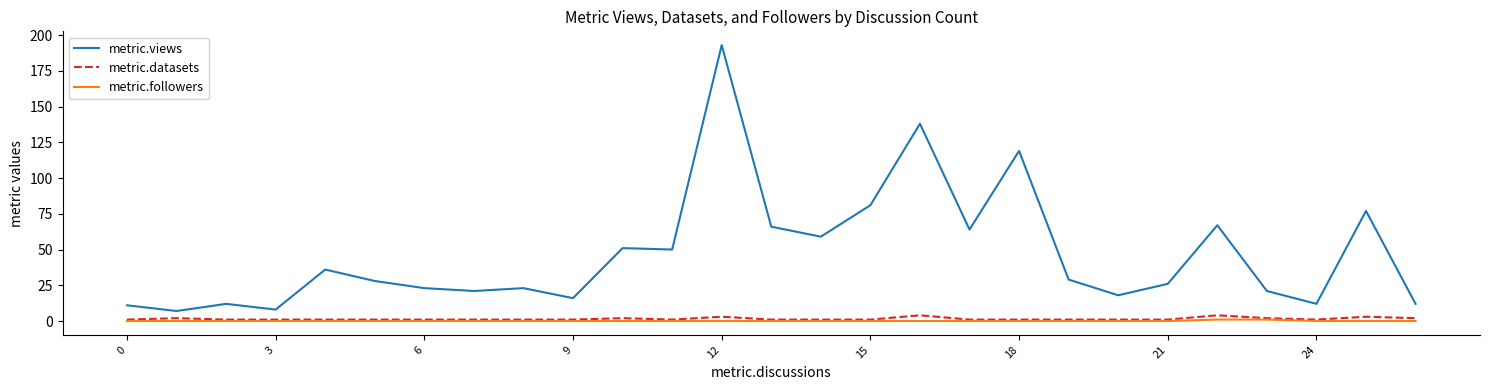

Reading right to left, extract all data points from this chart.

metric.views: 12	77	12	21	67	26	18	29	119	64	138	81	59	66	193	50	51	16	23	21	23	28	36	8	12	7	11
metric.datasets: 2	3	1	2	4	1	1	1	1	1	4	1	1	1	3	1	2	1	1	1	1	1	1	1	1	2	1
metric.followers: 0	0	0	1	1	0	0	0	0	0	0	0	0	0	0	0	0	0	0	0	0	0	0	0	0	0	0